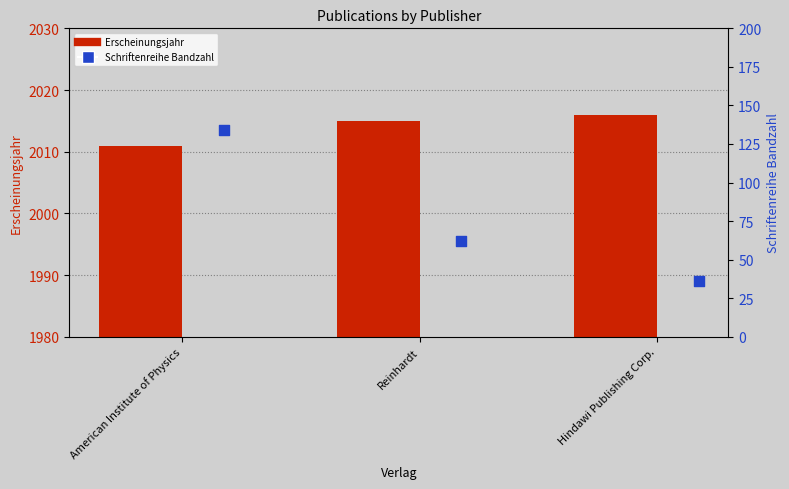

Which series has the largest total across all categories?

Erscheinungsjahr